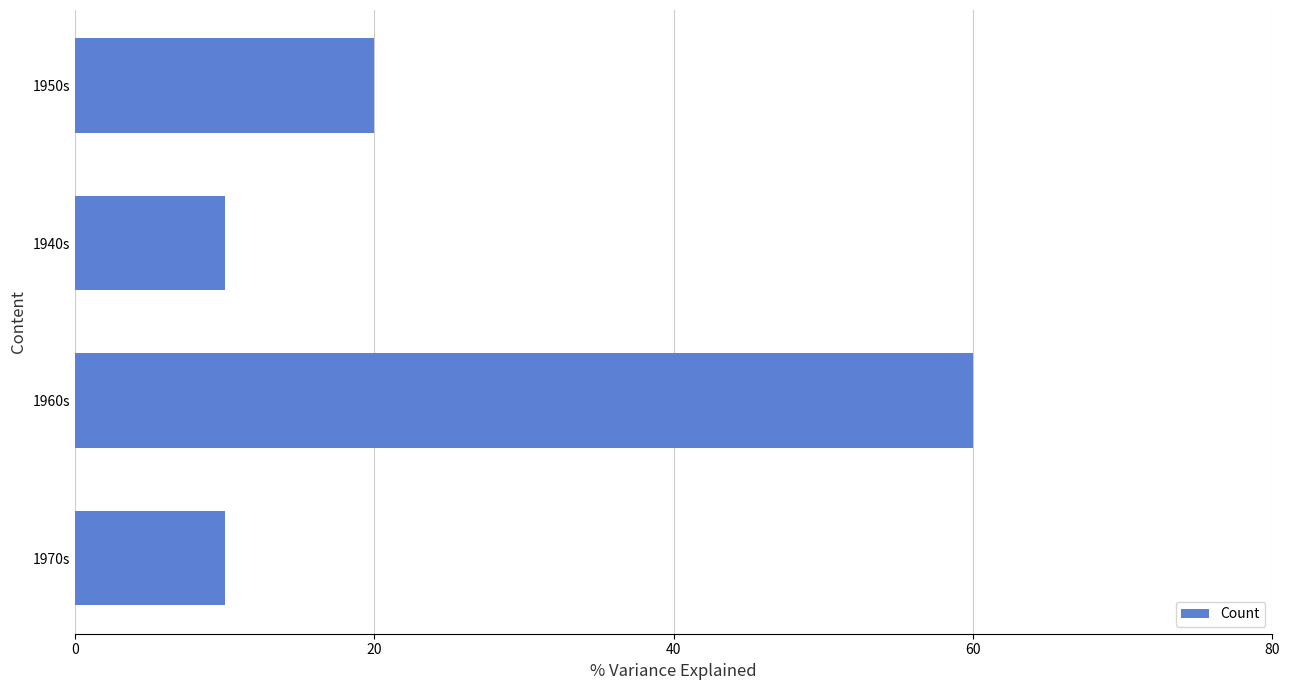

The chart shows a value of 60 at 1960s. True or false?

True